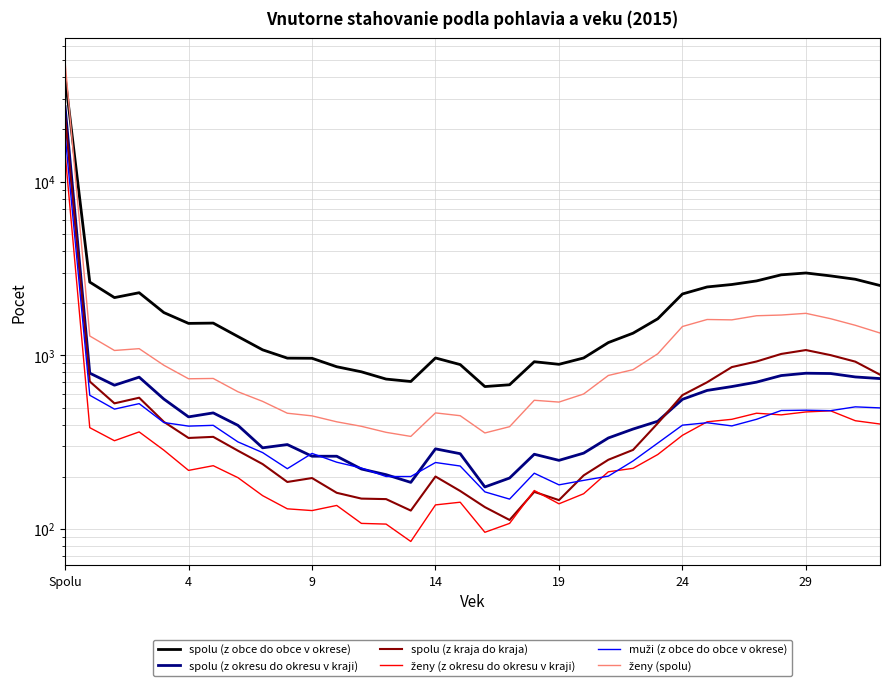

Count the number of data series in this chart.

6